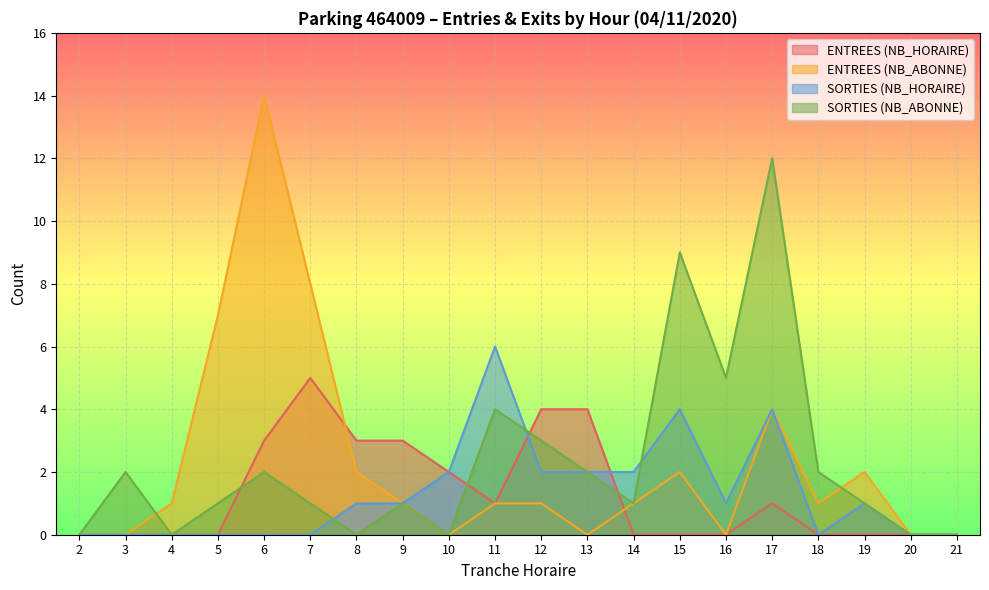

What is the greatest value displayed?

14